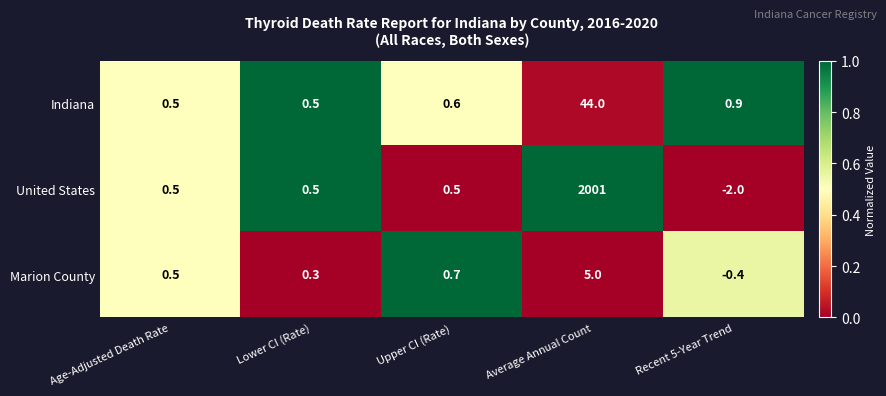

Where is Marion County nearest to the value 2?

Upper CI (Rate)